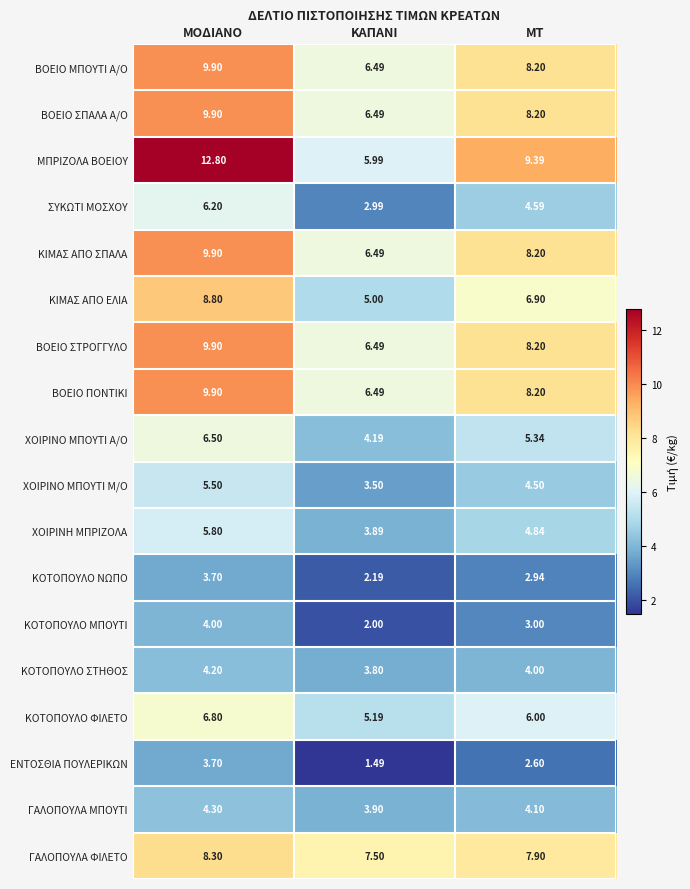

Which label corresponds to the largest value in the chart?

ΜΟΔΙΑΝΟ